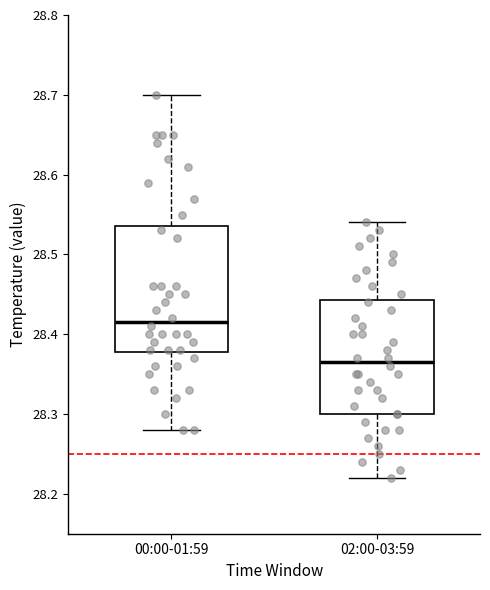

Reading left to right, read every box against the y-axis: the position of its median line, the range the box covers, and the ends of its whiskers. The values are not printed on the chart, so give them approximately, as read against the axis.

00:00-01:59: median 28.42, box 28.38 to 28.54, whiskers 28.28 to 28.70
02:00-03:59: median 28.37, box 28.30 to 28.44, whiskers 28.22 to 28.54